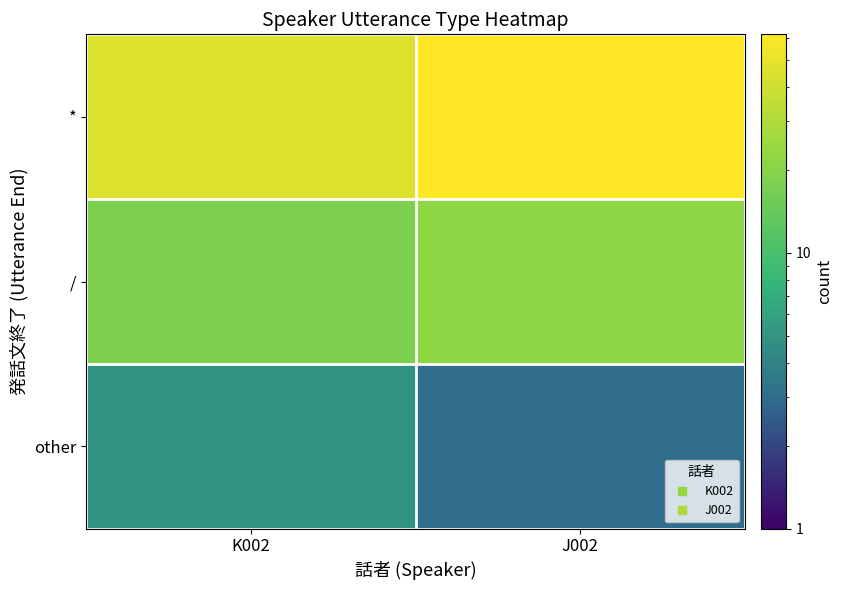

Which series has the widest spread of values?

*